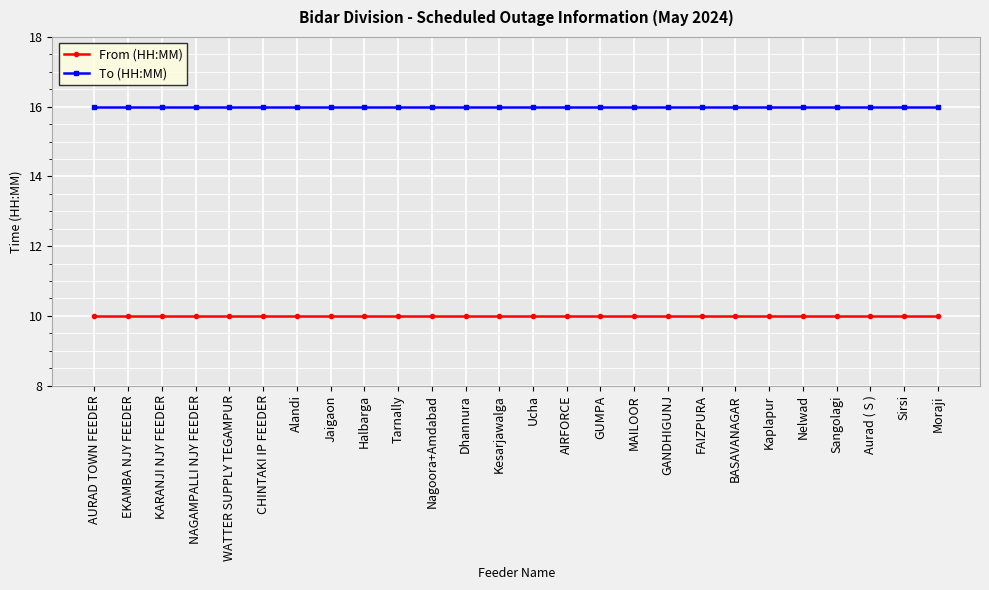

Reading left to right, list all the values displayed in this chart.

From (HH:MM): AURAD TOWN FEEDER=10	EKAMBA NJY FEEDER=10	KARANJI NJY FEEDER=10	NAGAMPALLI NJY FEEDER=10	WATTER SUPPLY TEGAMPUR=10	CHINTAKI IP FEEDER=10	Alandi=10	Jaigaon=10	Halbarga=10	Tarnally=10	Nagoora+Amdabad=10	Dhannura=10	Kesarjawalga=10	Ucha=10	AIRFORCE=10	GUMPA=10	MAILOOR=10	GANDHIGUNJ=10	FAIZPURA=10	BASAVANAGAR=10	Kaplapur=10	Nelwad=10	Sangolagi=10	Aurad ( S )=10	Sirsi=10	Moraji=10
To (HH:MM): AURAD TOWN FEEDER=16	EKAMBA NJY FEEDER=16	KARANJI NJY FEEDER=16	NAGAMPALLI NJY FEEDER=16	WATTER SUPPLY TEGAMPUR=16	CHINTAKI IP FEEDER=16	Alandi=16	Jaigaon=16	Halbarga=16	Tarnally=16	Nagoora+Amdabad=16	Dhannura=16	Kesarjawalga=16	Ucha=16	AIRFORCE=16	GUMPA=16	MAILOOR=16	GANDHIGUNJ=16	FAIZPURA=16	BASAVANAGAR=16	Kaplapur=16	Nelwad=16	Sangolagi=16	Aurad ( S )=16	Sirsi=16	Moraji=16